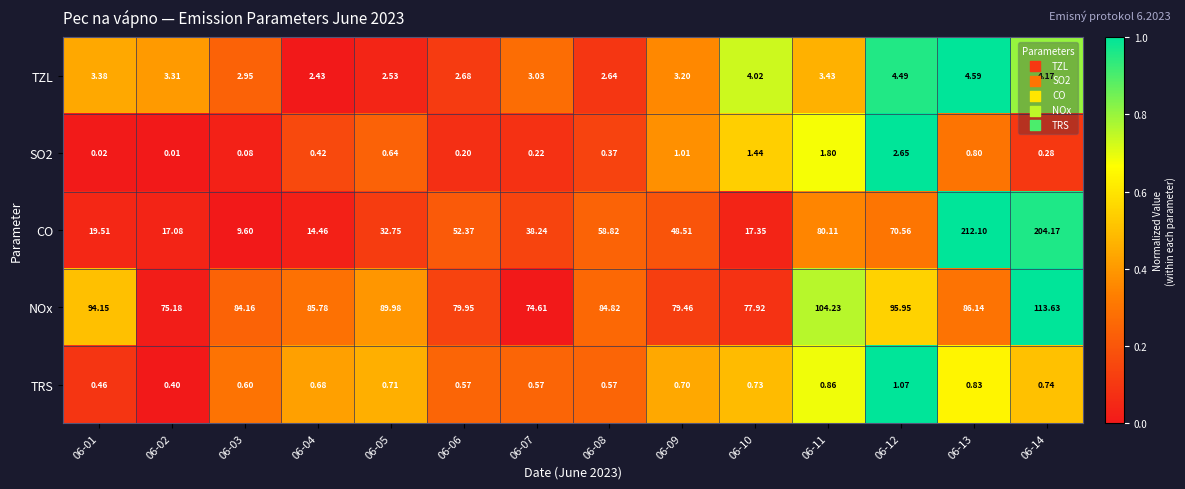

Which series changed the most between 06-11 and 06-12?

CO